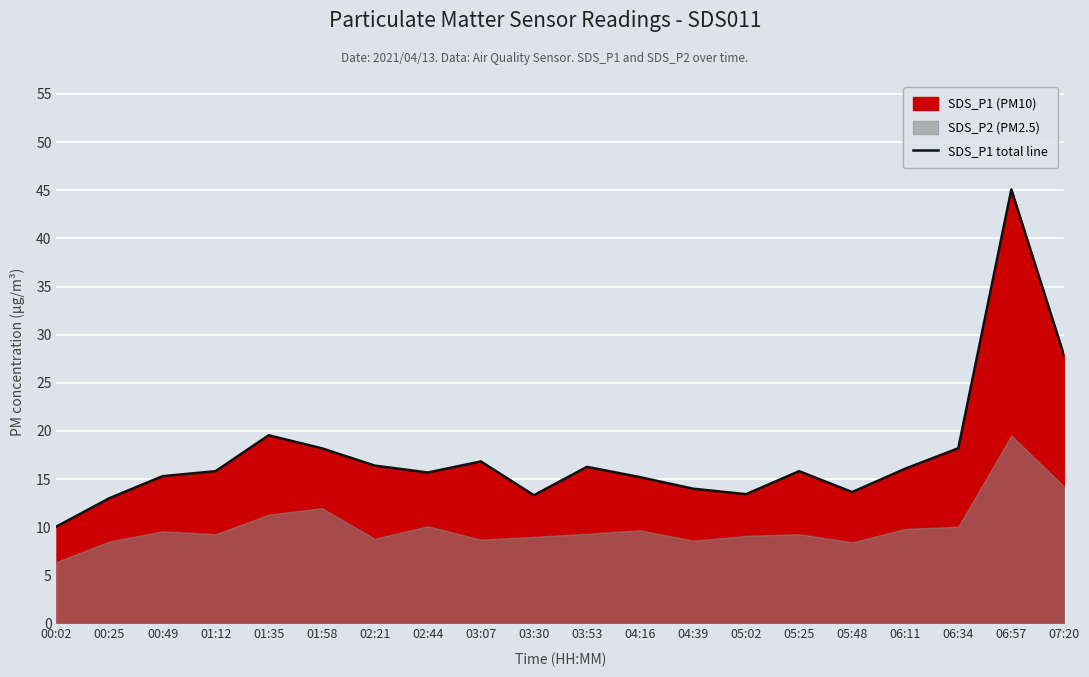

List the labels in order of value, smallest first.

00:02, 00:25, 03:30, 05:02, 05:48, 04:39, 04:16, 00:49, 02:44, 01:12, 05:25, 06:11, 03:53, 02:21, 03:07, 01:58, 06:34, 01:35, 07:20, 06:57